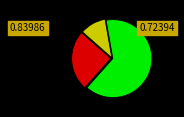

Is there a majority slice in this chart?

Yes